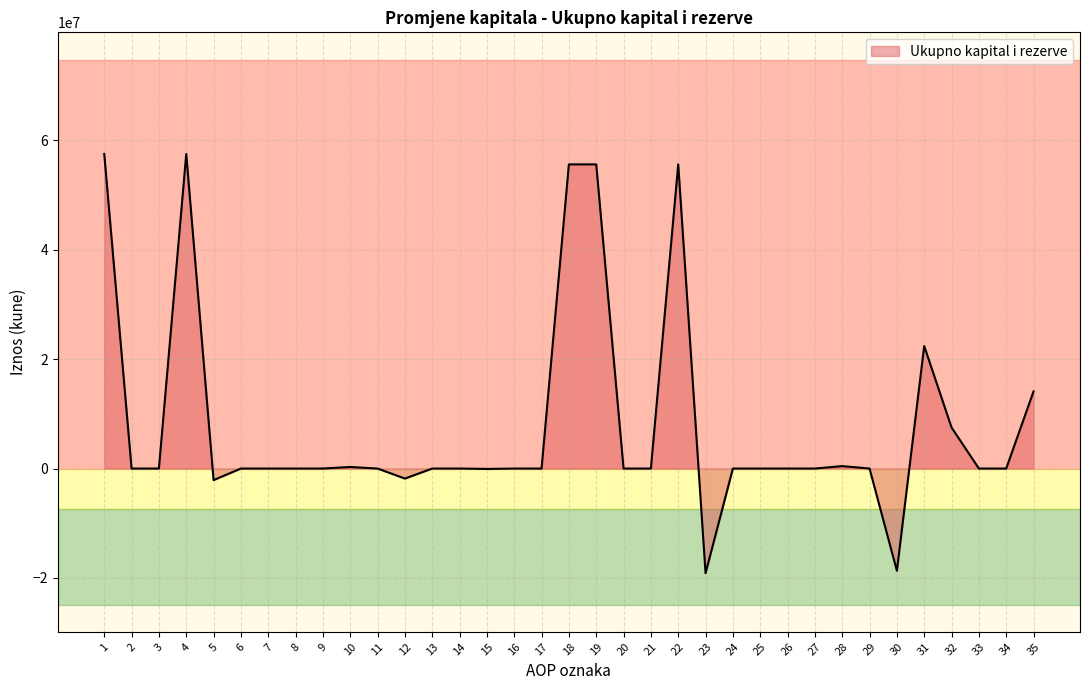

True or false: the data has more than 0 interior local peaks.

True